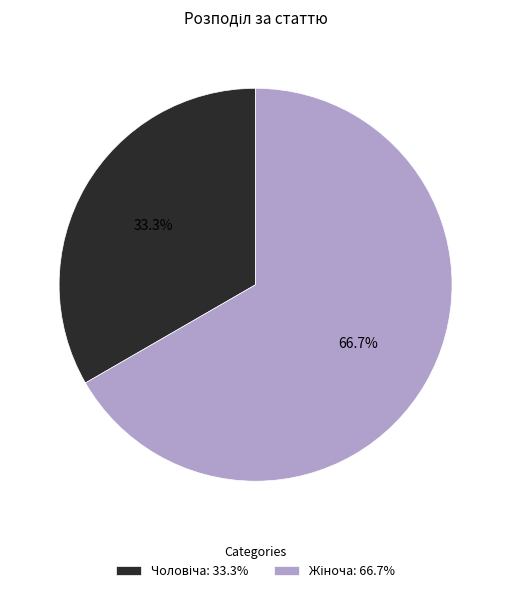

Is there any slice that represents more than half of the pie?

Yes